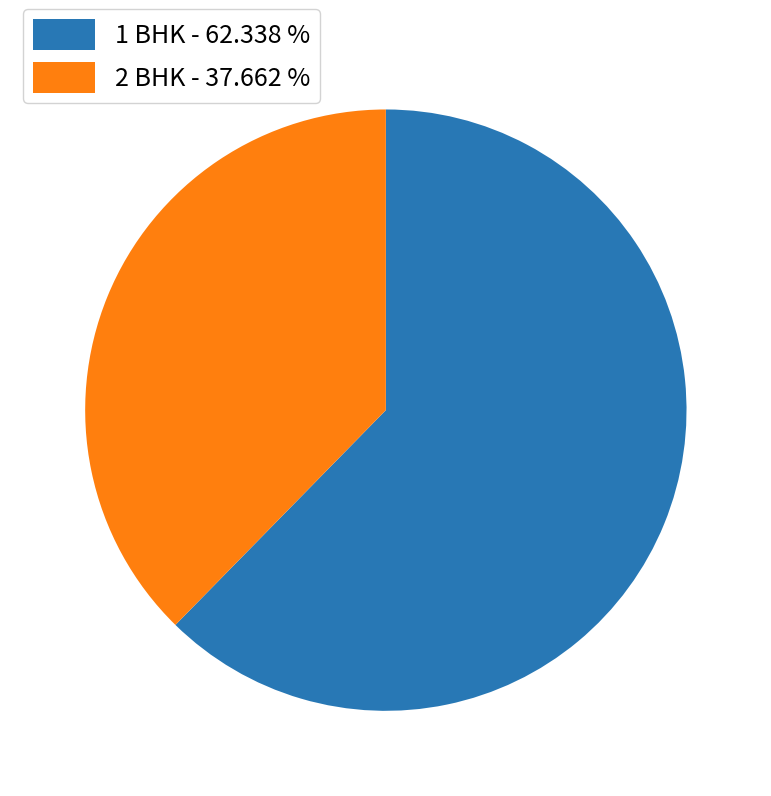

Is the sum of 1 BHK and 2 BHK greater than half?

Yes